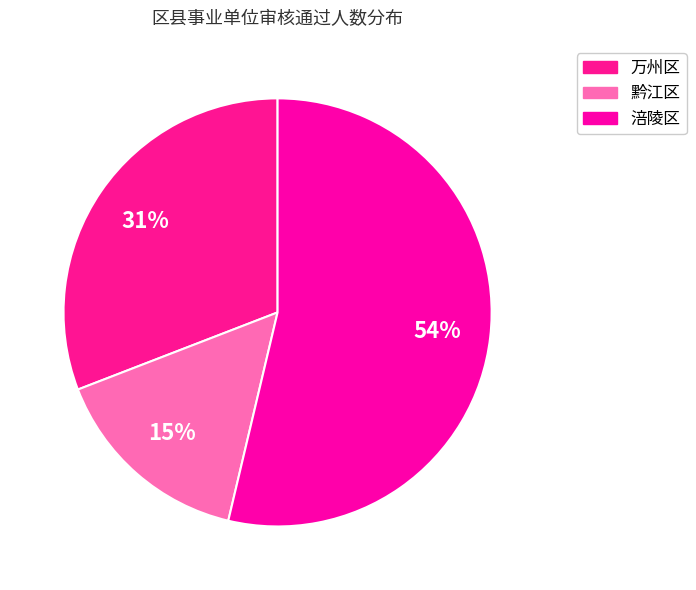

Which slice is the largest?

涪陵区